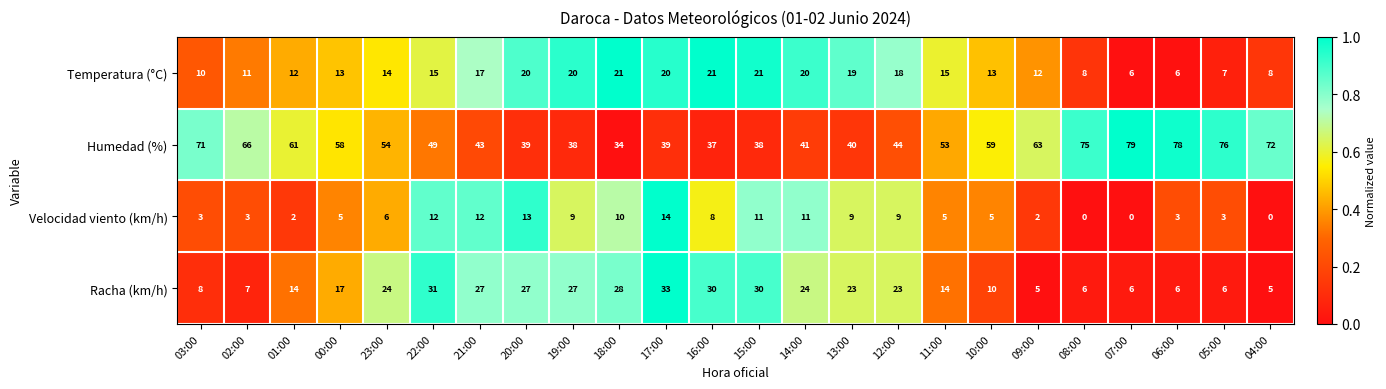

The value of Humedad (%) at 14:00 is 21. True or false?

False